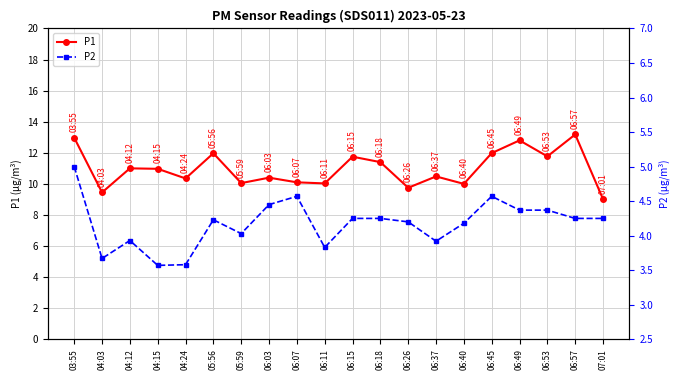

Reading left to right, list all the values displayed in this chart.

P1: 03:55=13.0	04:03=9.4	04:12=11.0	04:15=11.0	04:24=10.3	05:56=12.0	05:59=10.1	06:03=10.4	06:07=10.1	06:11=10.0	06:15=11.8	06:18=11.4	06:26=9.8	06:37=10.5	06:40=10.0	06:45=12.0	06:49=12.8	06:53=11.8	06:57=13.2	07:01=9.0
P2: 03:55=5.0	04:03=3.7	04:12=3.9	04:15=3.6	04:24=3.6	05:56=4.2	05:59=4.0	06:03=4.5	06:07=4.6	06:11=3.8	06:15=4.2	06:18=4.2	06:26=4.2	06:37=3.9	06:40=4.2	06:45=4.6	06:49=4.4	06:53=4.4	06:57=4.2	07:01=4.2